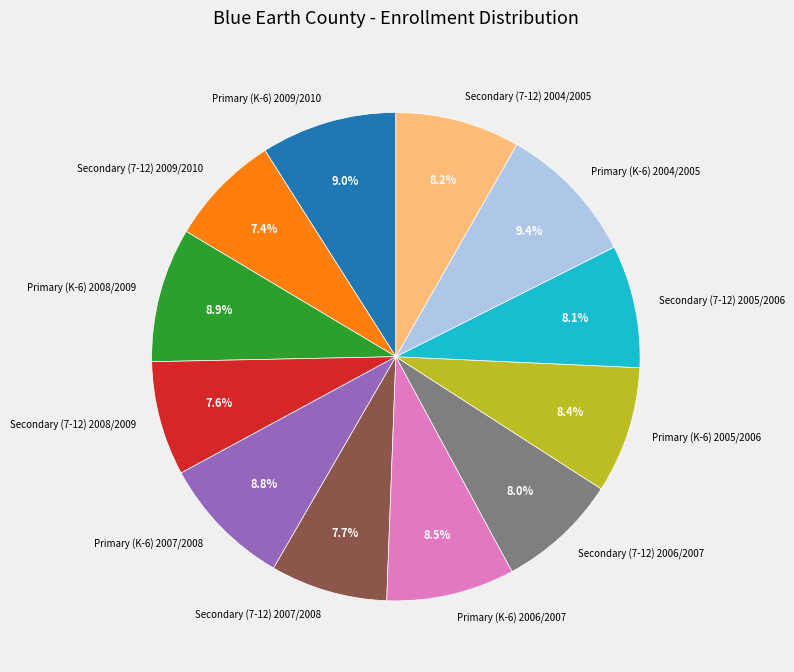

Which has a higher value, Primary (K-6) 2008/2009 or Secondary (7-12) 2009/2010?

Primary (K-6) 2008/2009